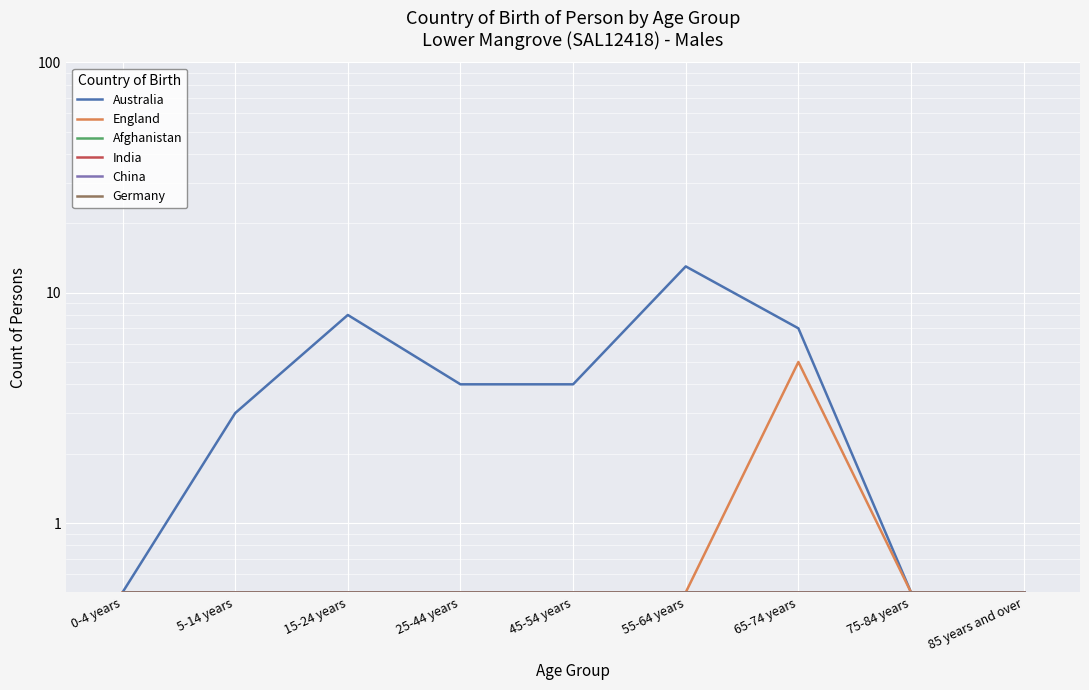

What is the label of the 6th point from the left?

55-64 years